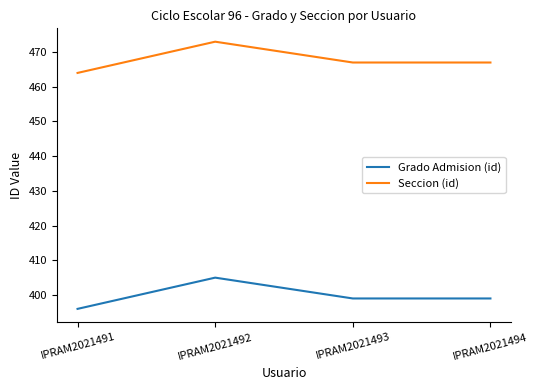

Reading right to left, transcribe all the data shown in this chart.

Grado Admision (id): IPRAM2021494=399	IPRAM2021493=399	IPRAM2021492=405	IPRAM2021491=396
Seccion (id): IPRAM2021494=467	IPRAM2021493=467	IPRAM2021492=473	IPRAM2021491=464